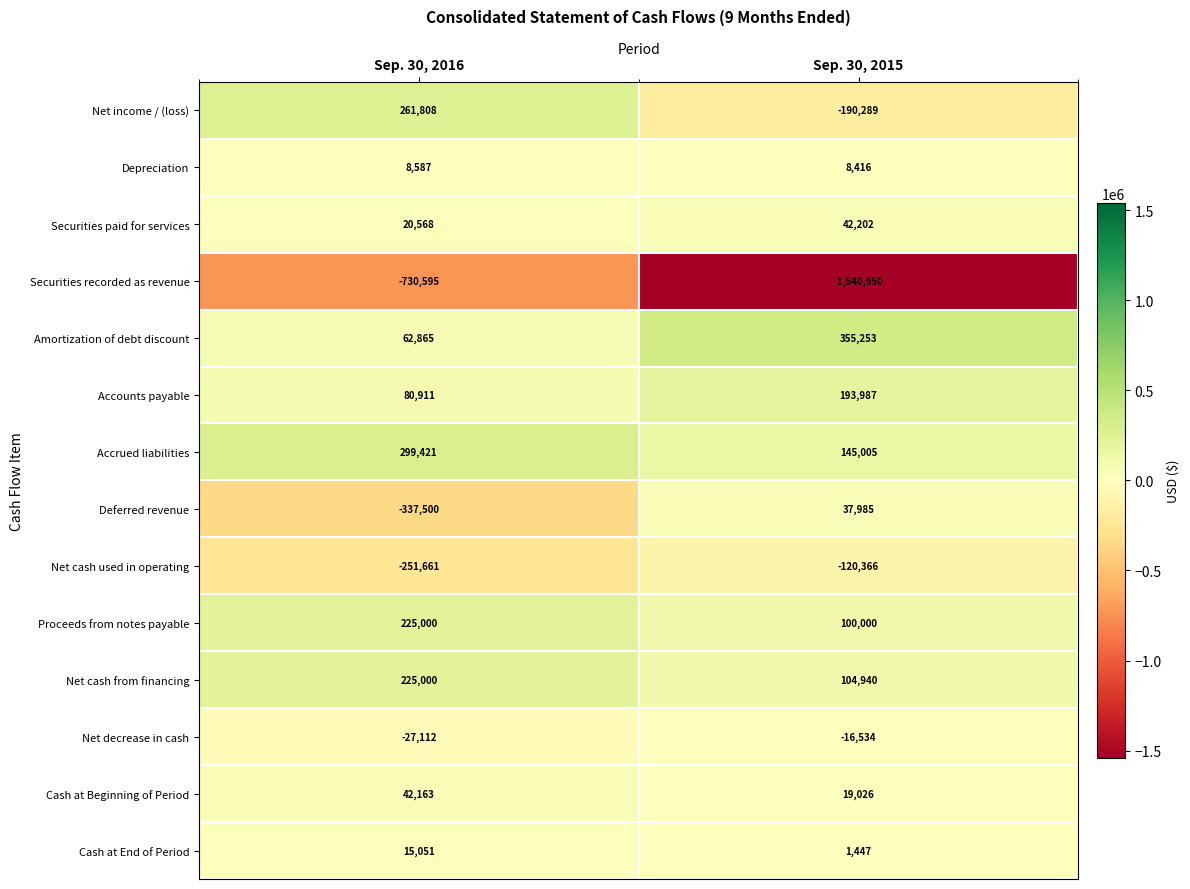

Rank the categories by Deferred revenue value from lowest to highest.

Sep. 30, 2016, Sep. 30, 2015